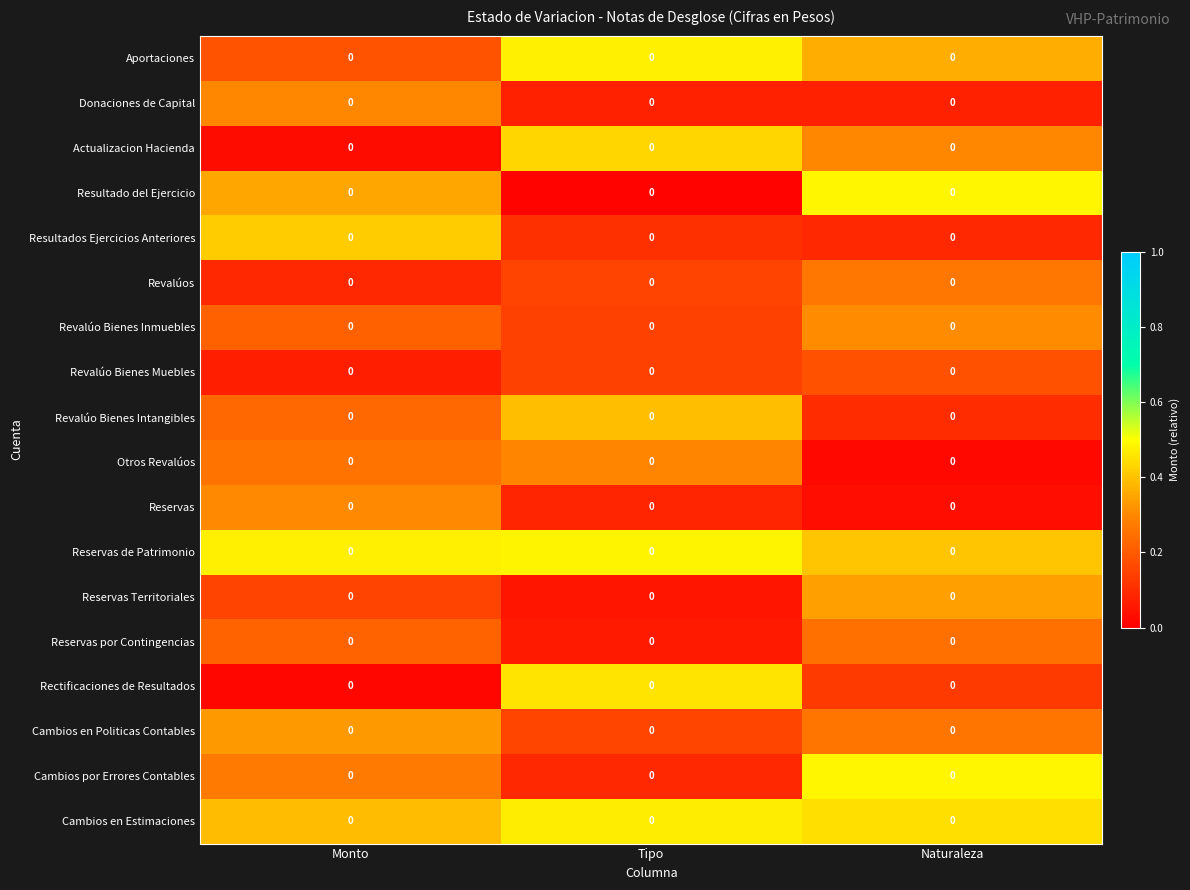

Reading left to right, list all the values displayed in this chart.

Aportaciones: Monto=0.0	Tipo=0.0	Naturaleza=0.0
Donaciones de Capital: Monto=0.0	Tipo=0.0	Naturaleza=0.0
Actualizacion Hacienda: Monto=0.0	Tipo=0.0	Naturaleza=0.0
Resultado del Ejercicio: Monto=0.0	Tipo=0.0	Naturaleza=0.0
Resultados Ejercicios Anteriores: Monto=0.0	Tipo=0.0	Naturaleza=0.0
Revalúos: Monto=0.0	Tipo=0.0	Naturaleza=0.0
Revalúo Bienes Inmuebles: Monto=0.0	Tipo=0.0	Naturaleza=0.0
Revalúo Bienes Muebles: Monto=0.0	Tipo=0.0	Naturaleza=0.0
Revalúo Bienes Intangibles: Monto=0.0	Tipo=0.0	Naturaleza=0.0
Otros Revalúos: Monto=0.0	Tipo=0.0	Naturaleza=0.0
Reservas: Monto=0.0	Tipo=0.0	Naturaleza=0.0
Reservas de Patrimonio: Monto=0.0	Tipo=0.0	Naturaleza=0.0
Reservas Territoriales: Monto=0.0	Tipo=0.0	Naturaleza=0.0
Reservas por Contingencias: Monto=0.0	Tipo=0.0	Naturaleza=0.0
Rectificaciones de Resultados: Monto=0.0	Tipo=0.0	Naturaleza=0.0
Cambios en Politicas Contables: Monto=0.0	Tipo=0.0	Naturaleza=0.0
Cambios por Errores Contables: Monto=0.0	Tipo=0.0	Naturaleza=0.0
Cambios en Estimaciones: Monto=0.0	Tipo=0.0	Naturaleza=0.0